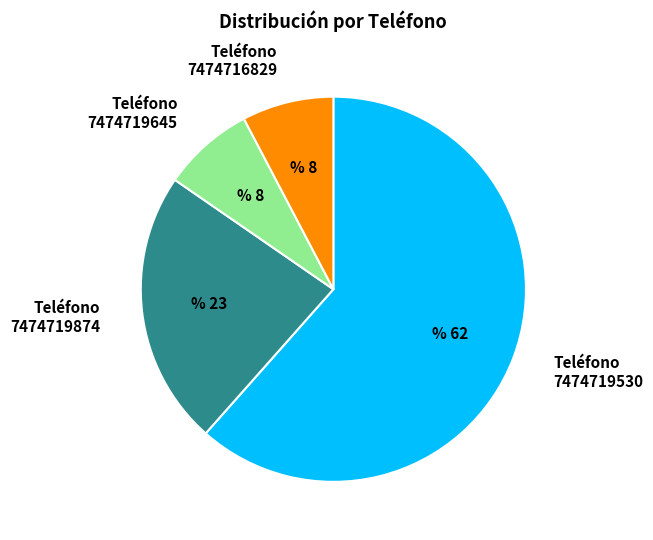

Which has a higher value, Teléfono 7474719645 or Teléfono 7474719874?

Teléfono 7474719874